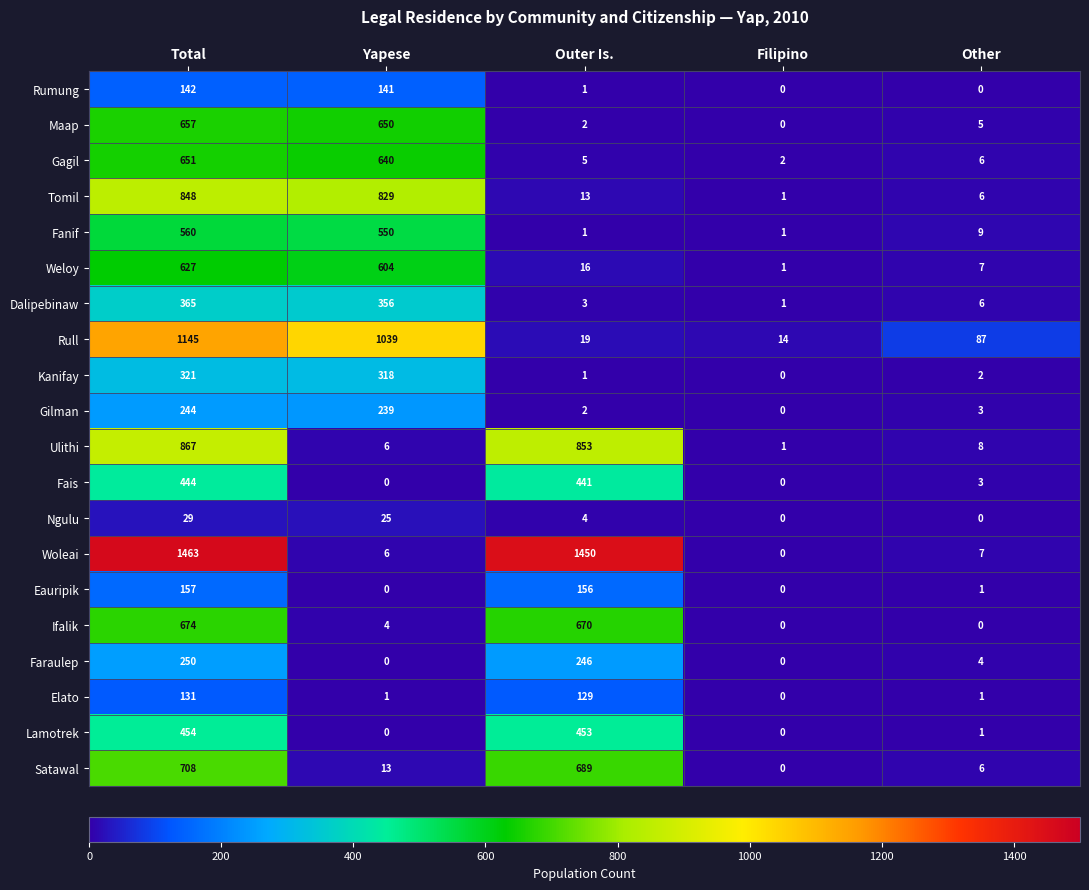

Is it true that Ulithi equals 853 at Outer Is.?

True